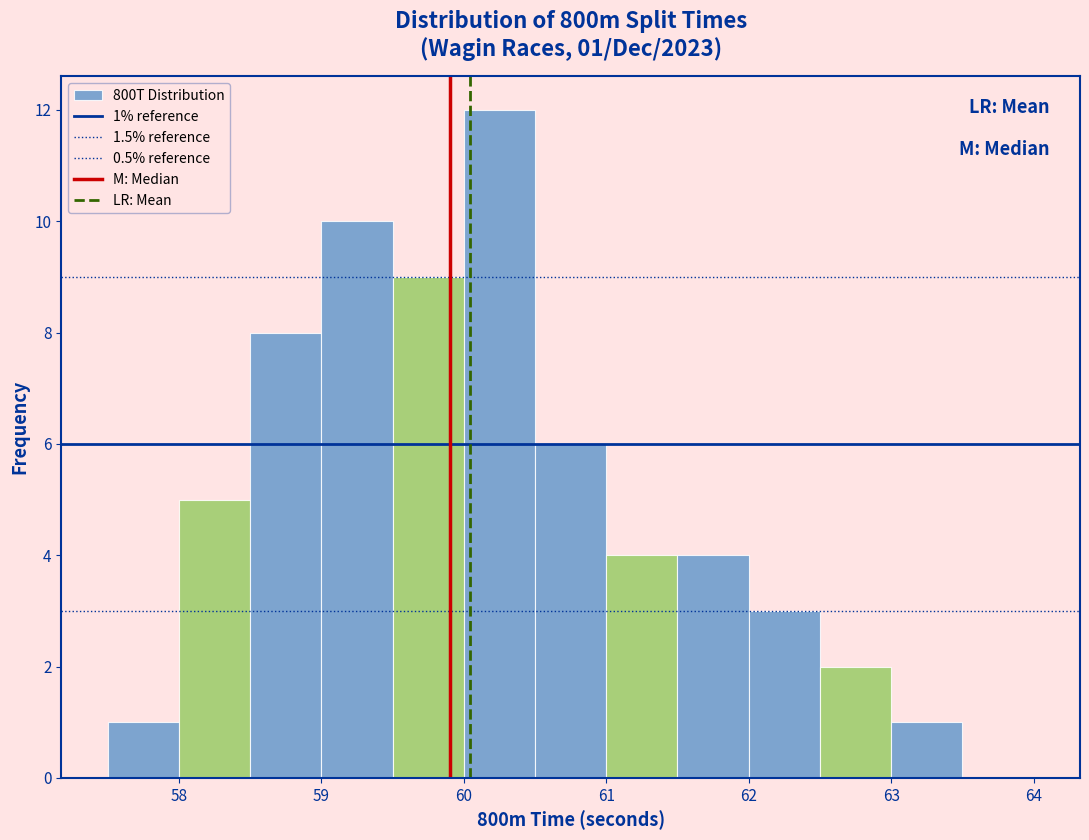

Over which range of the x-axis is the bar tallest?

60.0 to 60.5